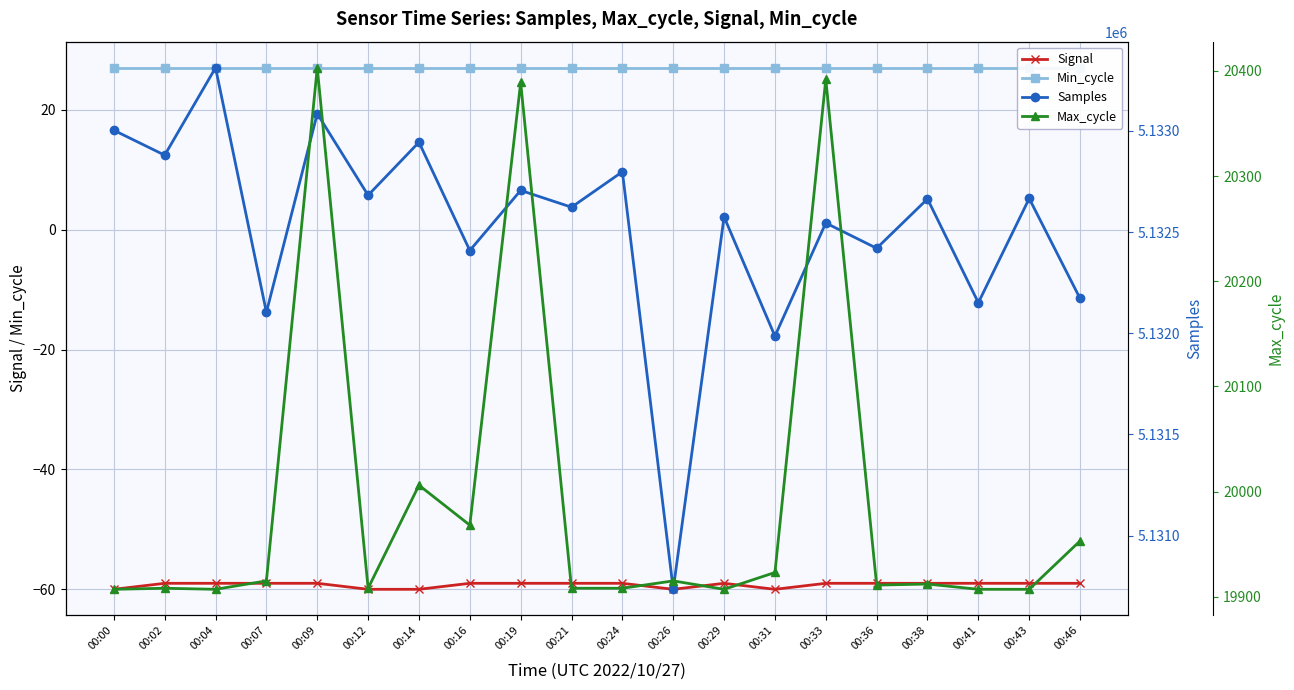

The Max_cycle series shows 19953 at 00:46. True or false?

True